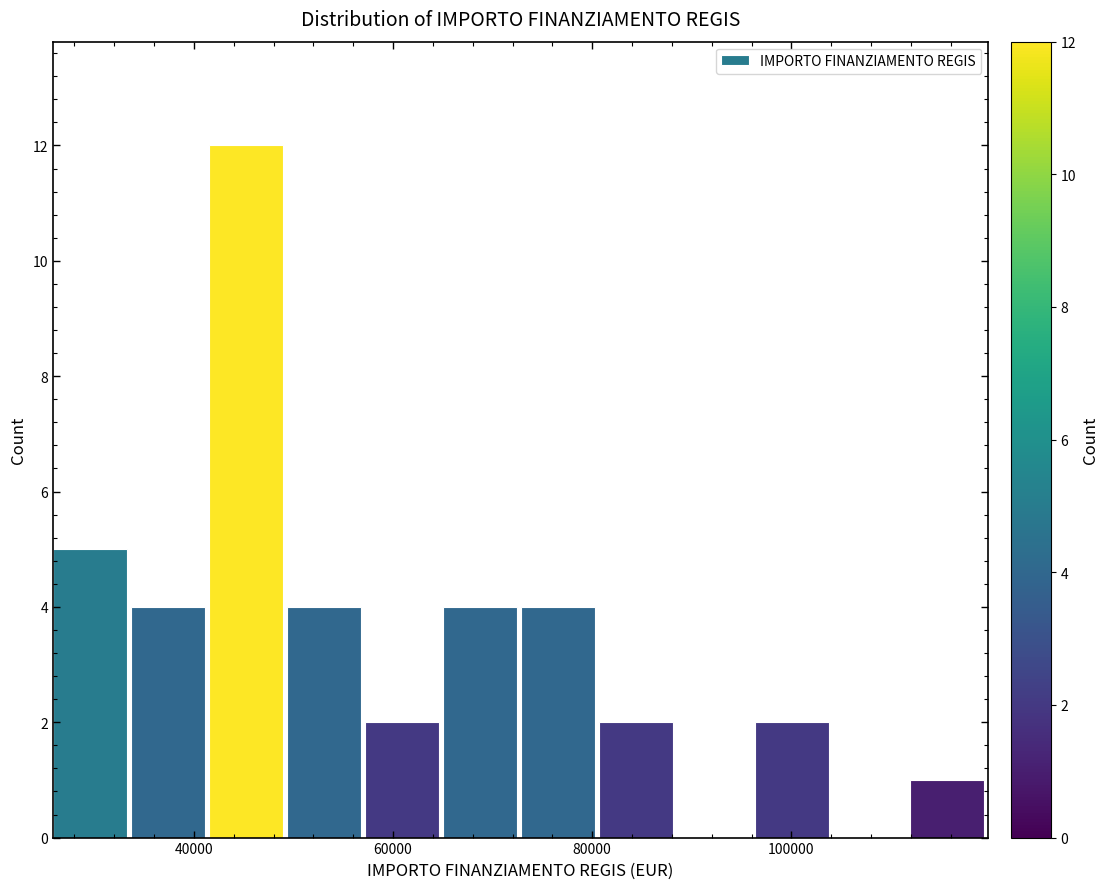

Around what value on the x-axis is the tallest bar? Give the approximate position of its centre, as read against the axis.

46000